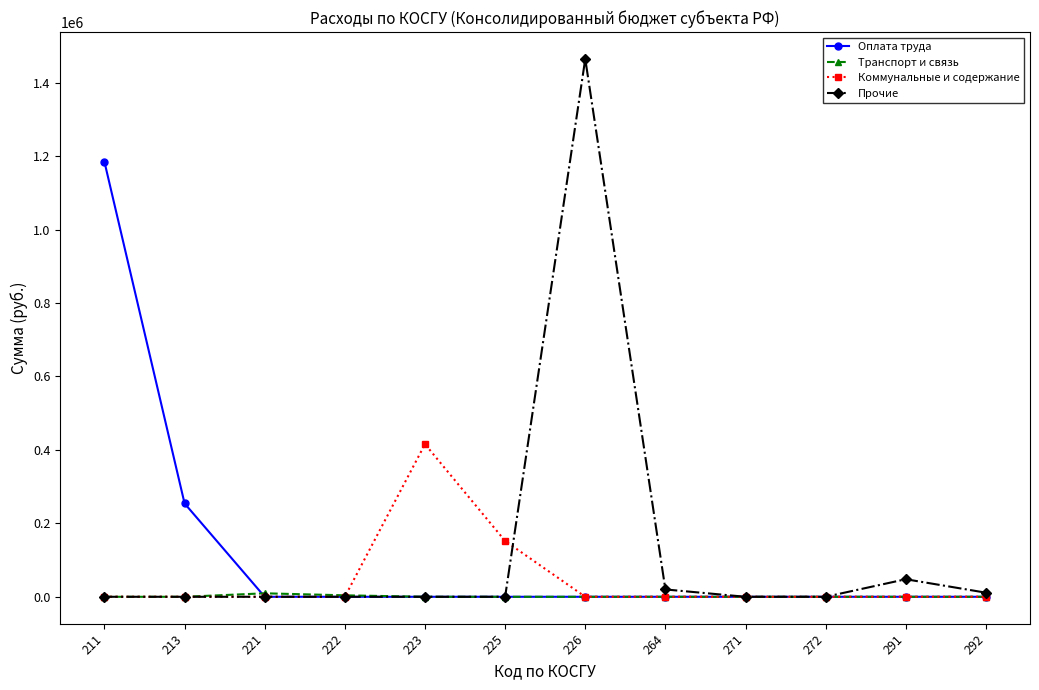

What is the difference between the Коммунальные и содержание values at 225 and 222?

152029.1